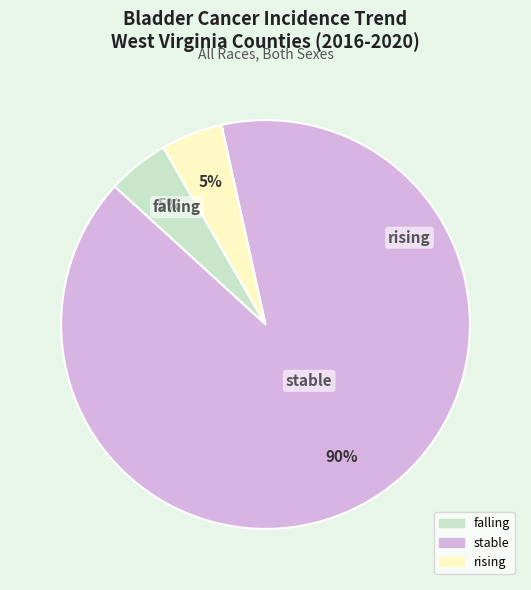

To the nearest percent, what portion does stable represent?

90%